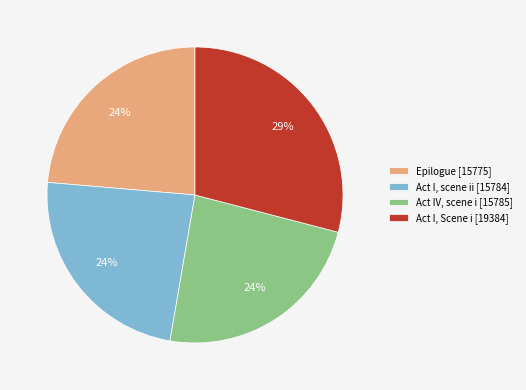

Approximately how many times larger is the value at Act IV, scene i compared to Act I, scene ii?

1.0